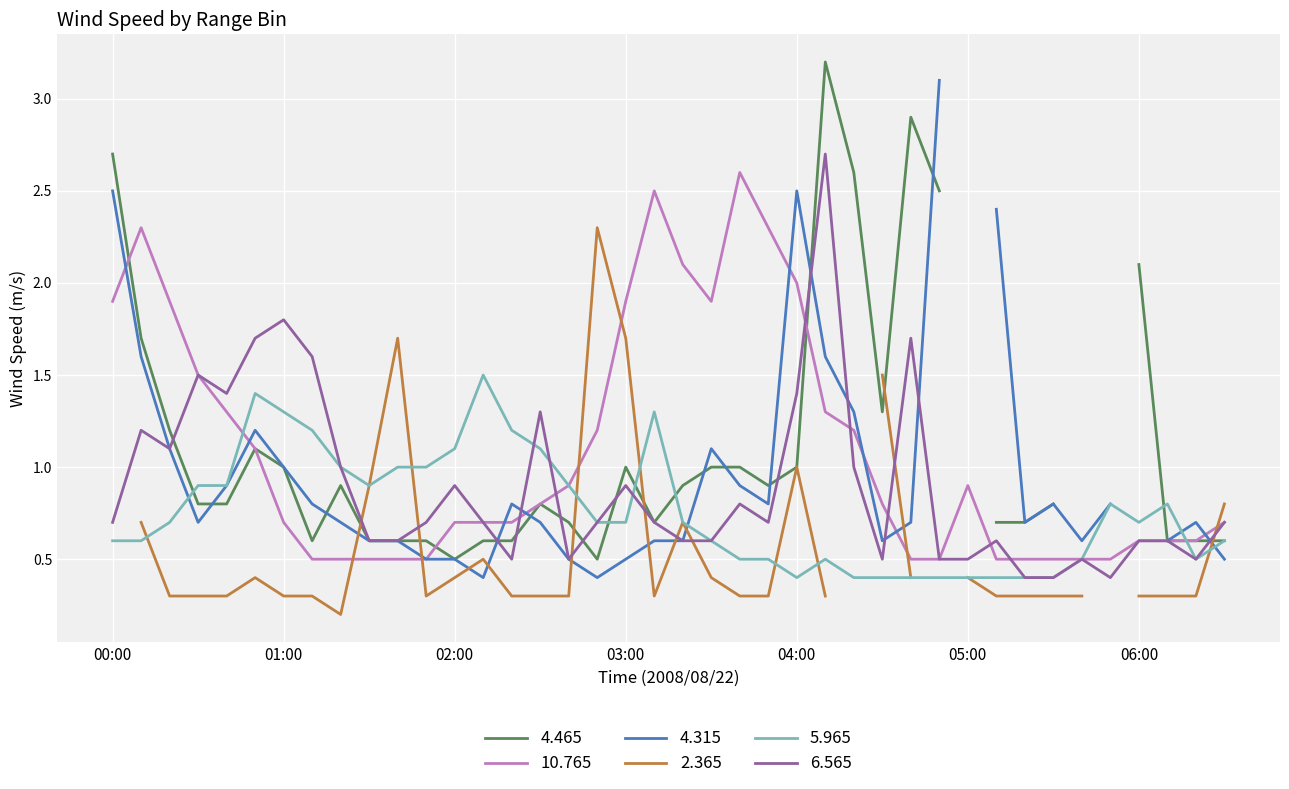

Is it true that 5.965 equals 1.2 at 2008/08/22 02:20?

True